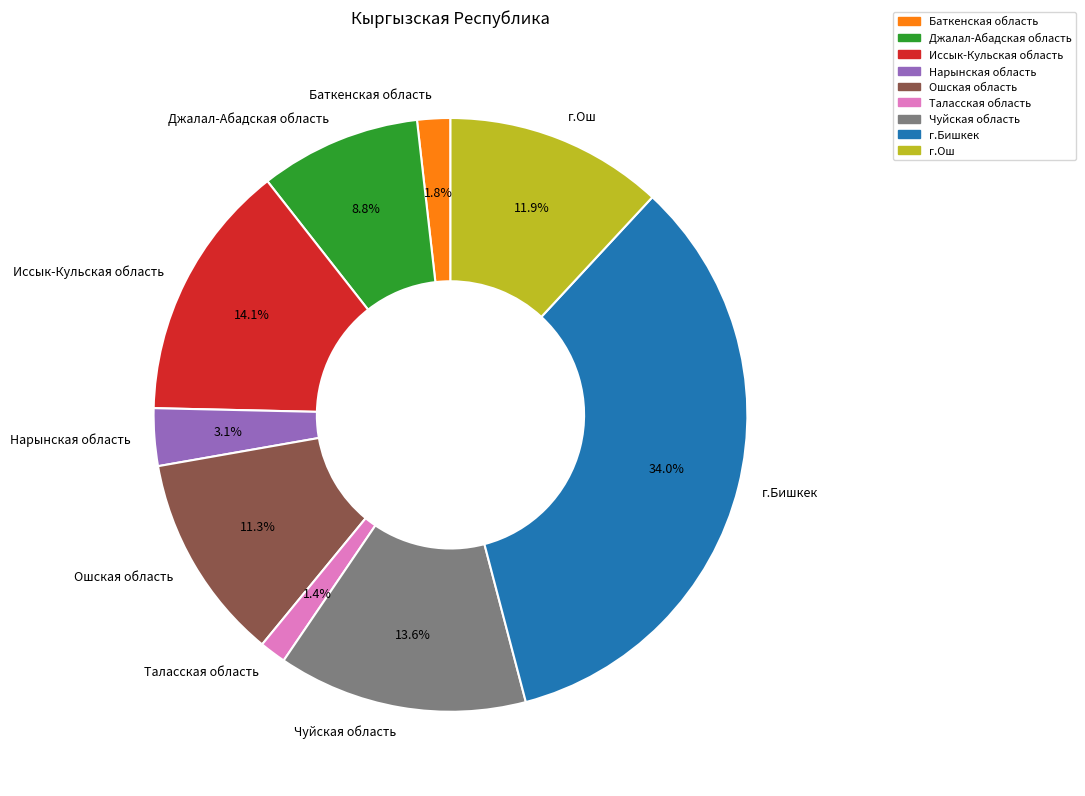

What percentage do Джалал-Абадская область and Чуйская область together represent?

22.4%